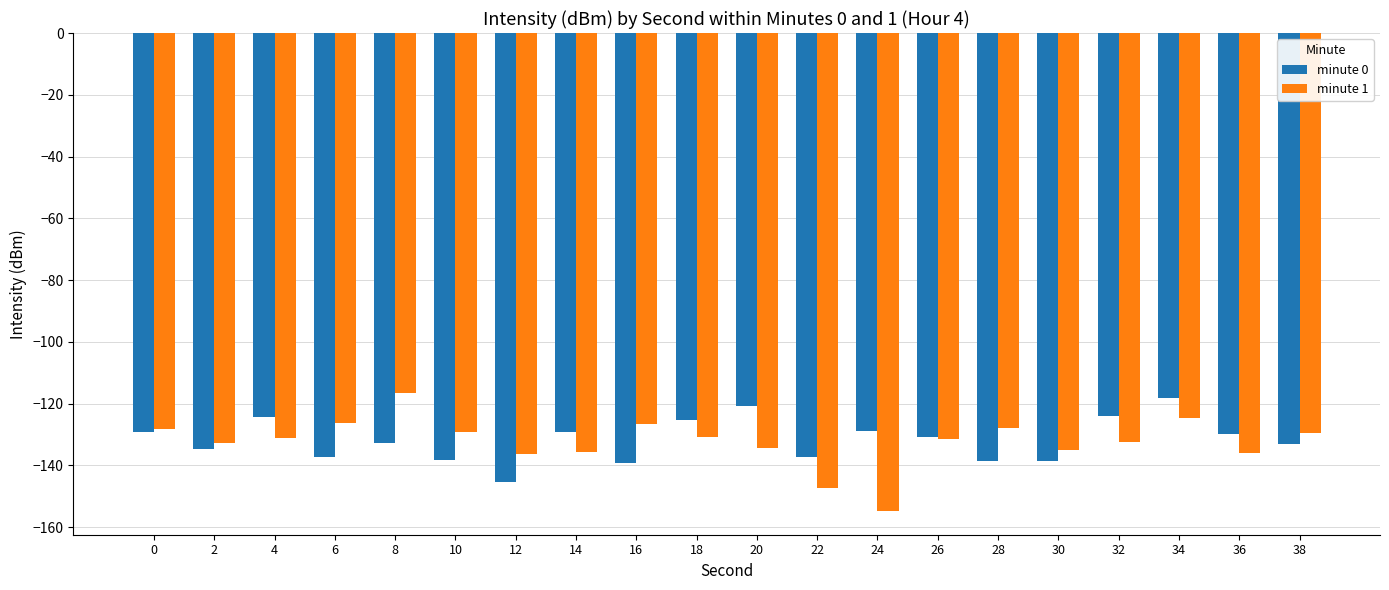

What is the smallest value displayed?

-154.7